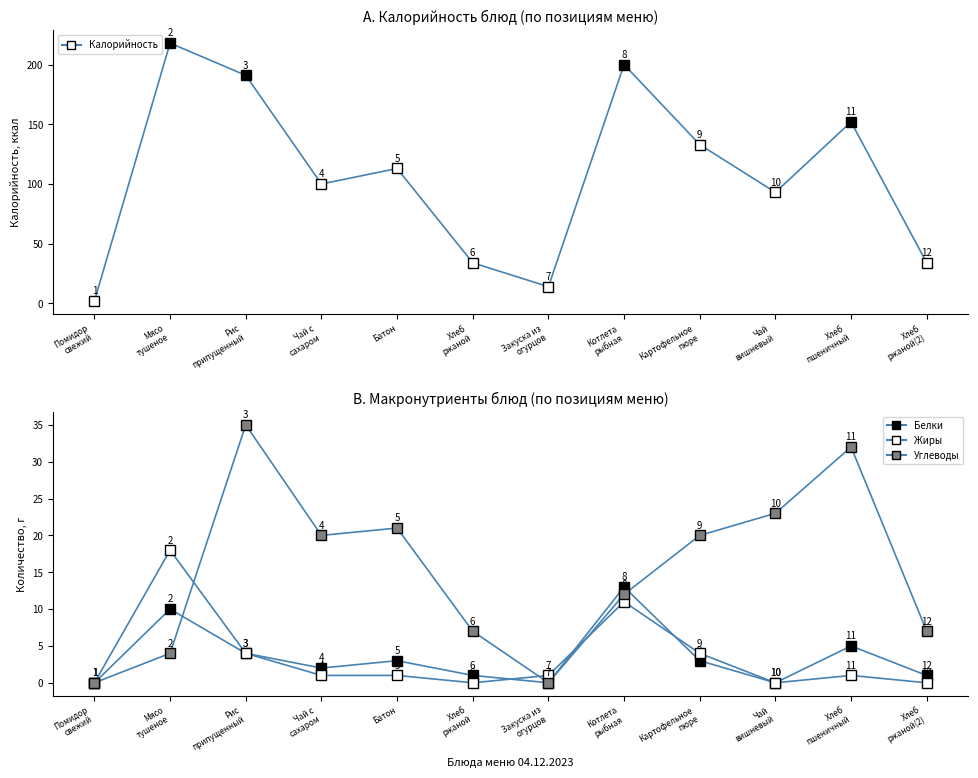

Which series changed the most between Мясо
тушеное and Картофельное
пюре?

Калорийность